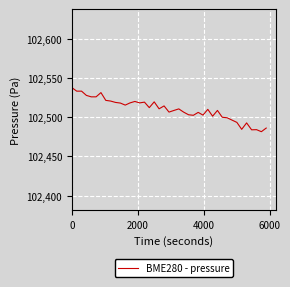

What is the greatest value displayed?

102537.7